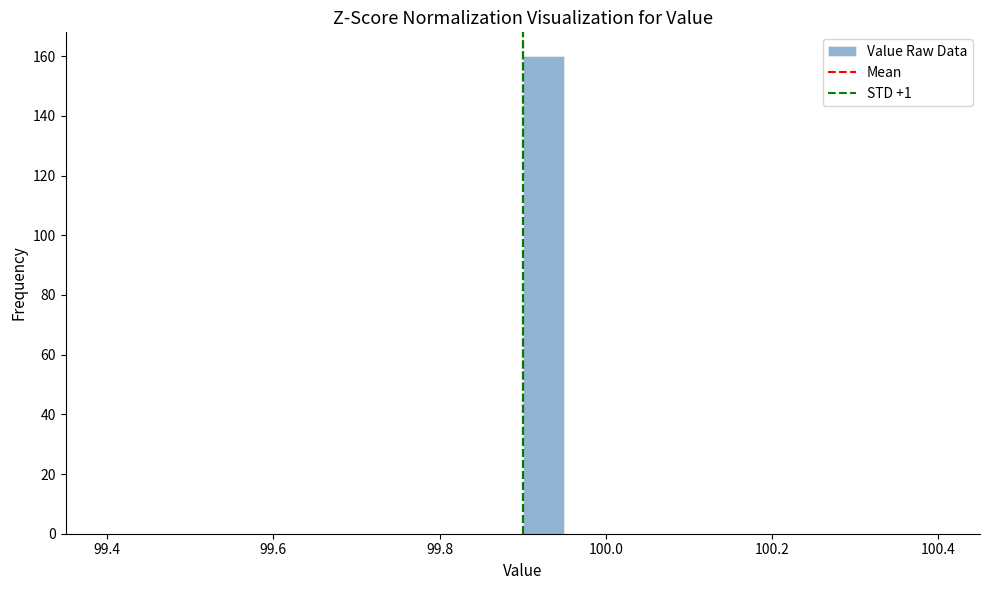

Around what value on the x-axis is the tallest bar? Give the approximate position of its centre, as read against the axis.

99.92